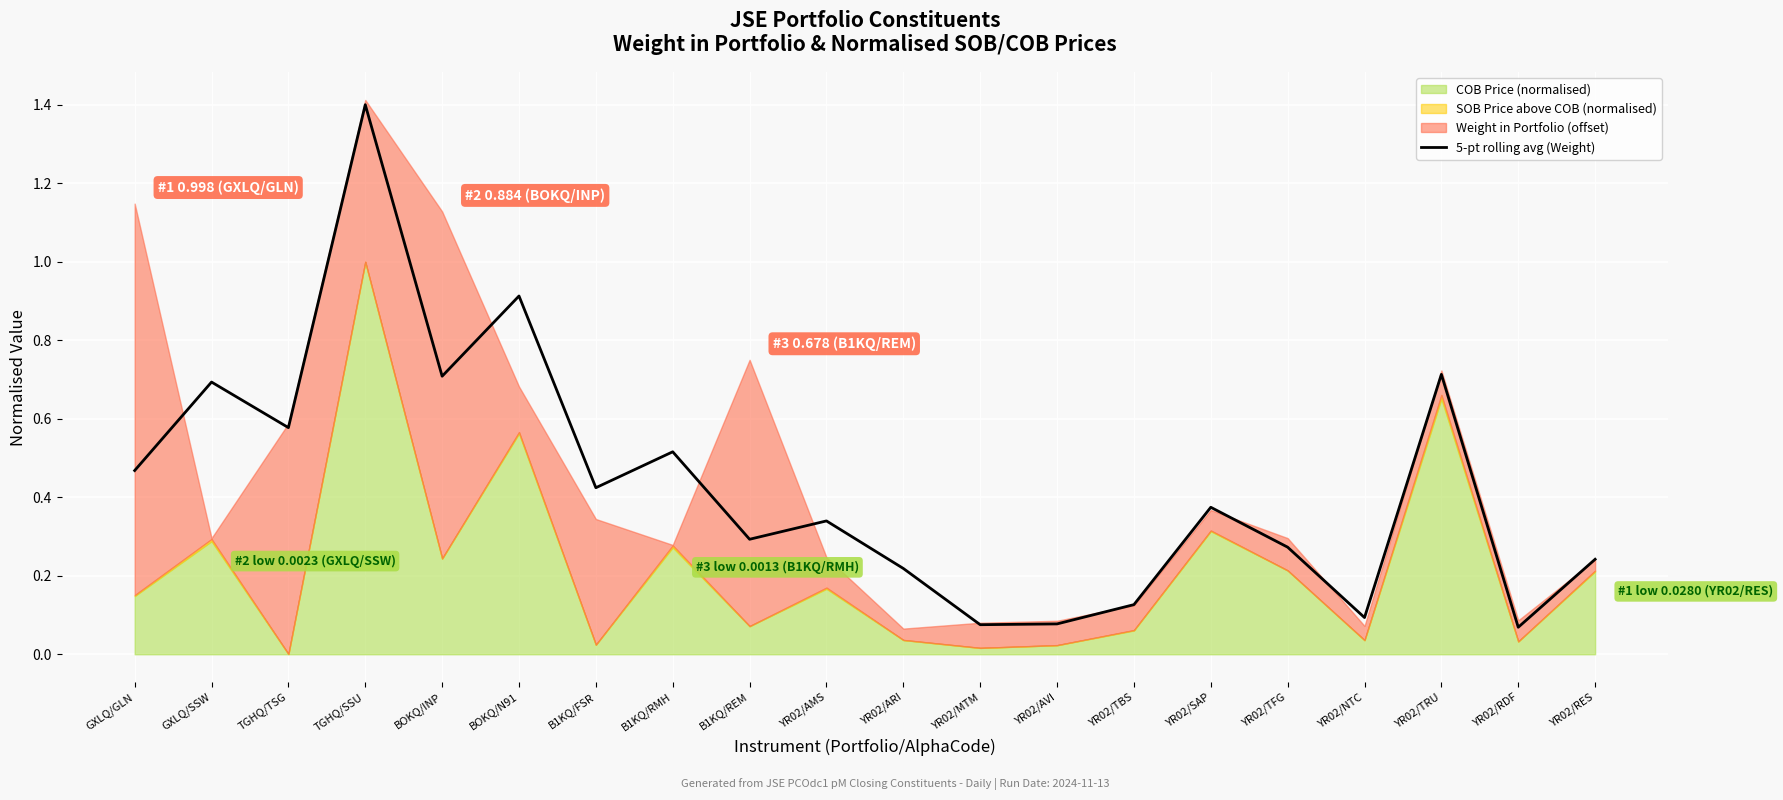

True or false: there are more than 1 points higher than both neighbors.

True